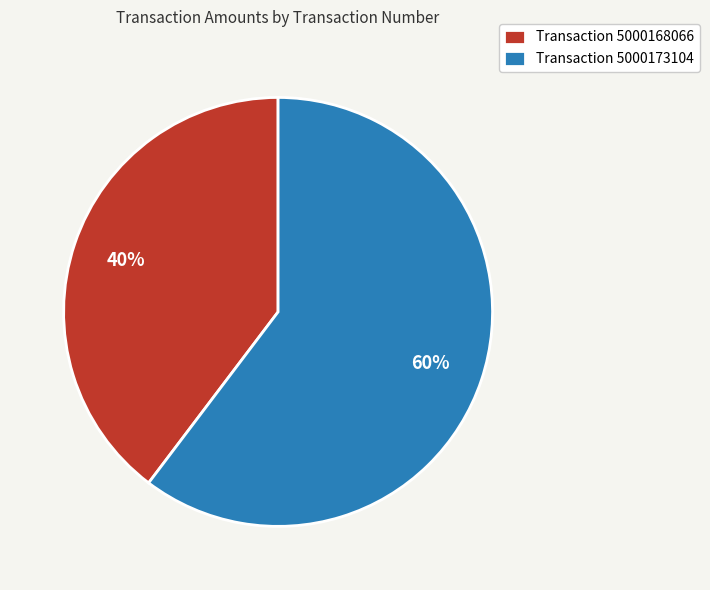

Rank the categories by value from highest to lowest.

Transaction 5000173104, Transaction 5000168066